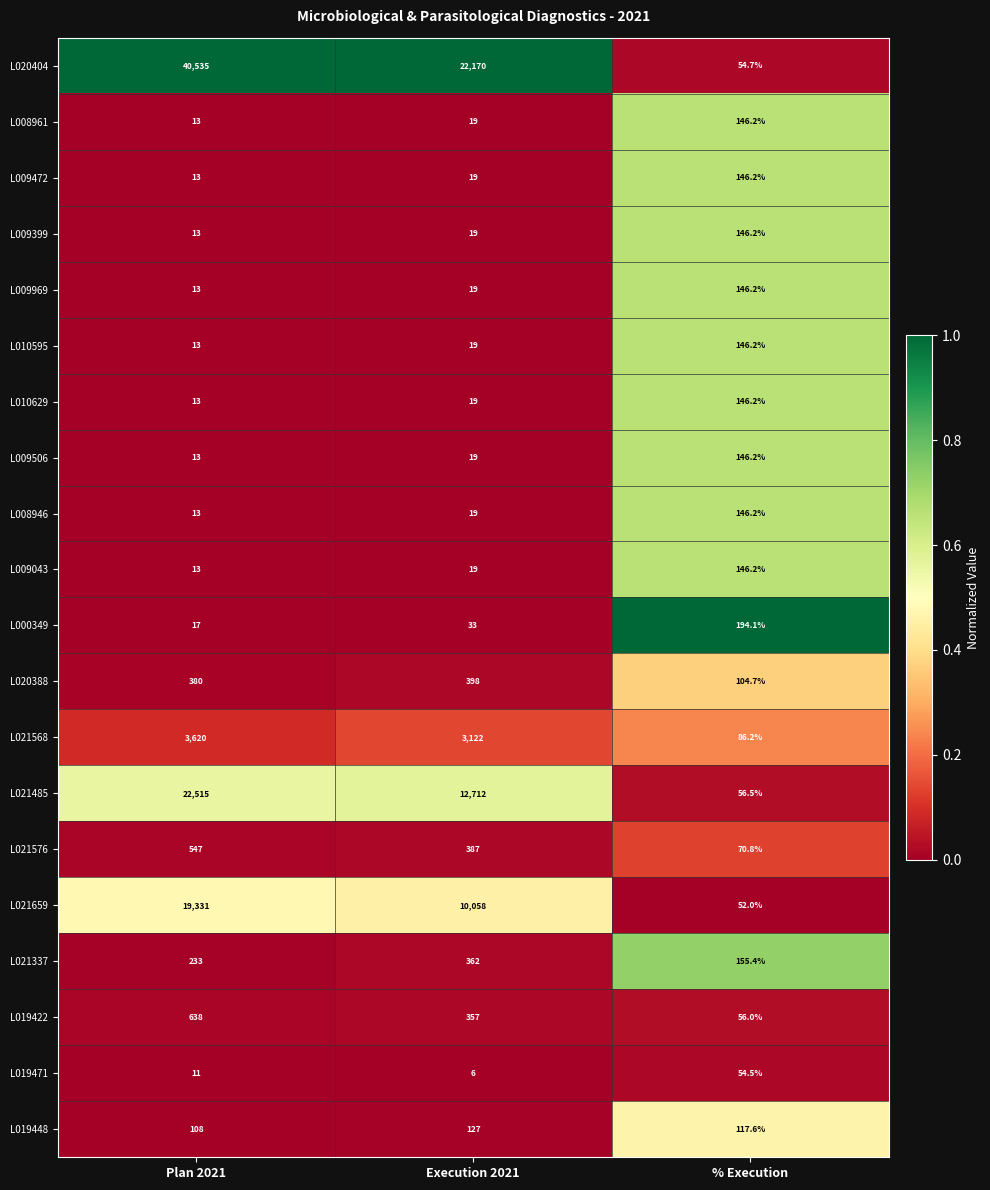

At which category is the sum across all series the highest?

Plan 2021